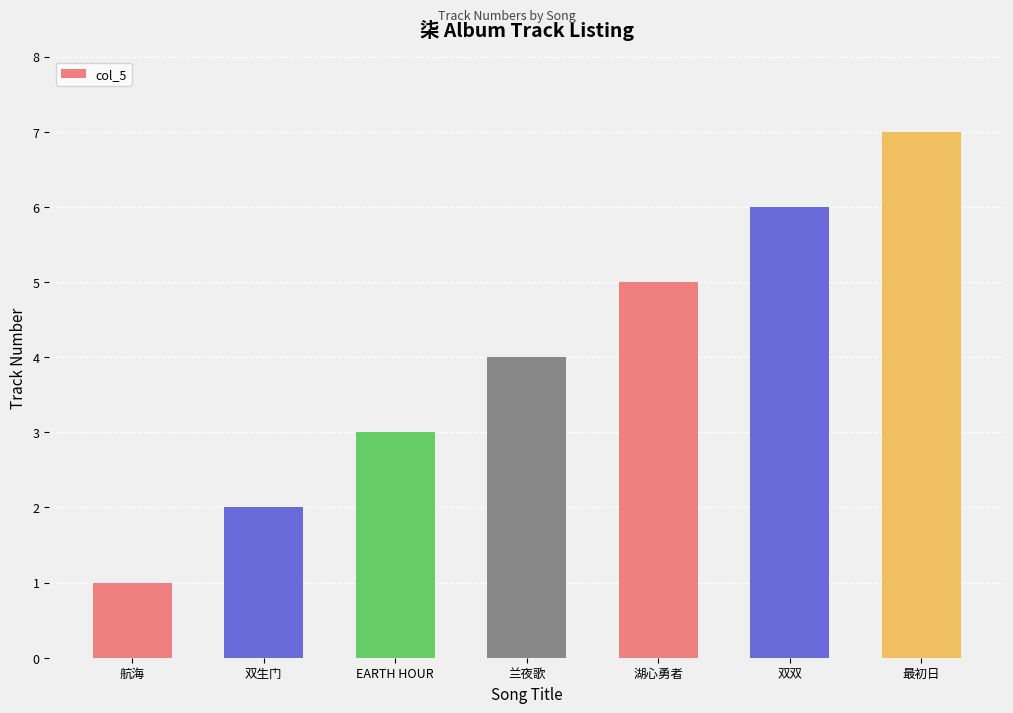

True or false: the data shows 7 at 最初日.

True